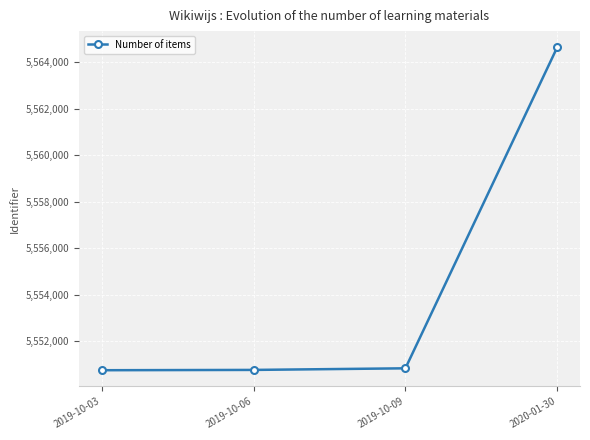

How many lines are shown in the chart?

1